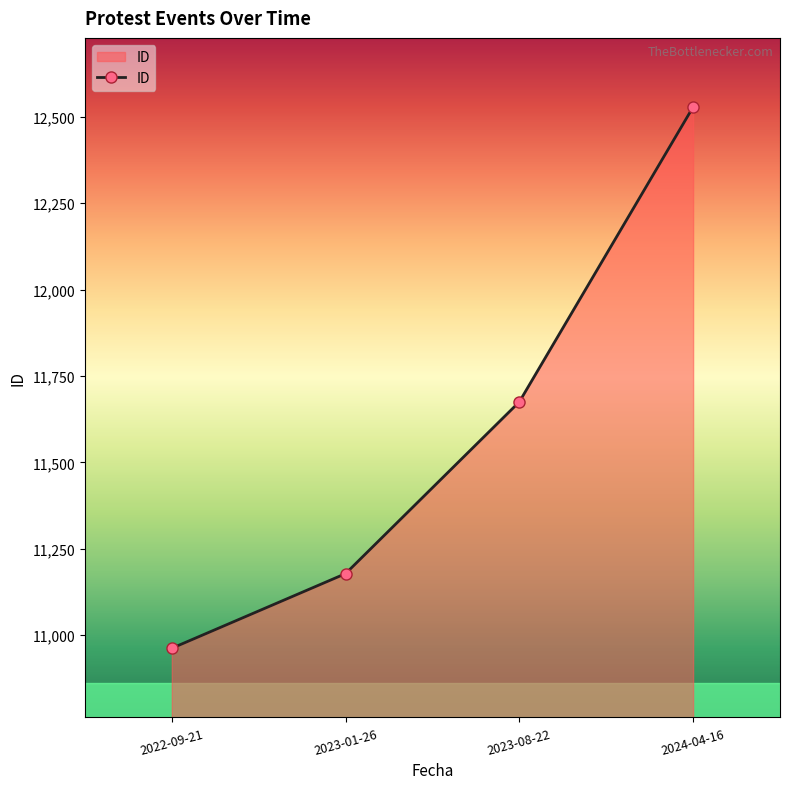

Reading right to left, list all the values displayed in this chart.

2024-04-16=12528	2023-08-22=11675	2023-01-26=11178	2022-09-21=10962